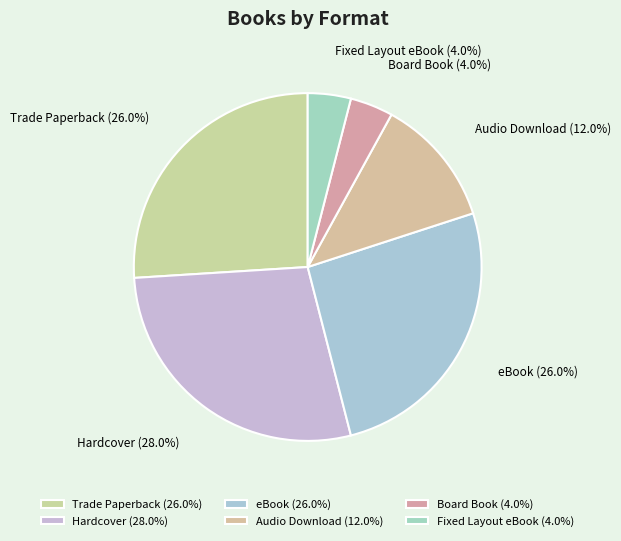

Is it true that Trade Paperback is 35% of the pie?

False